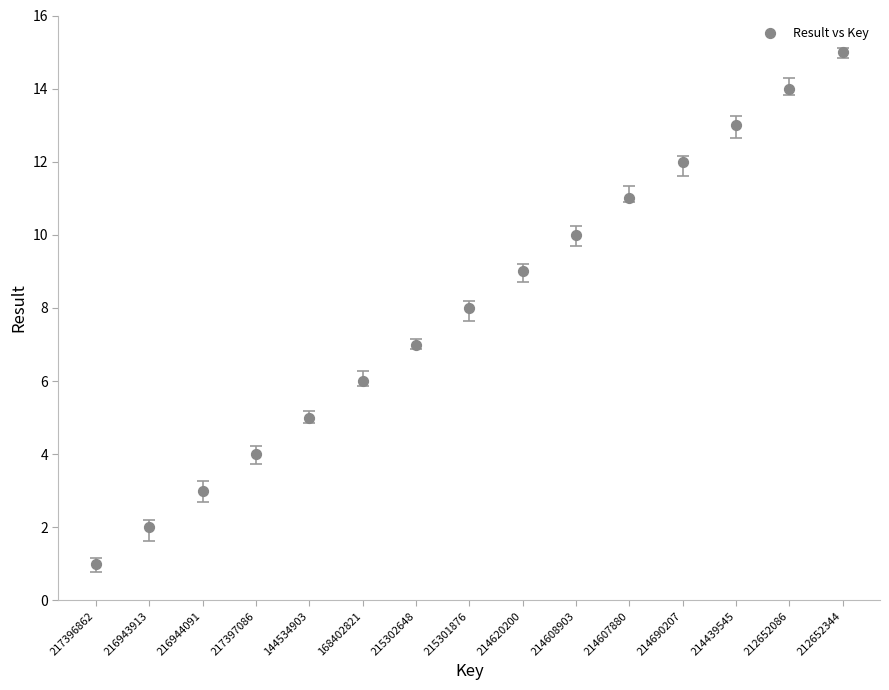

What is the range of Y values (max minus min)?

14